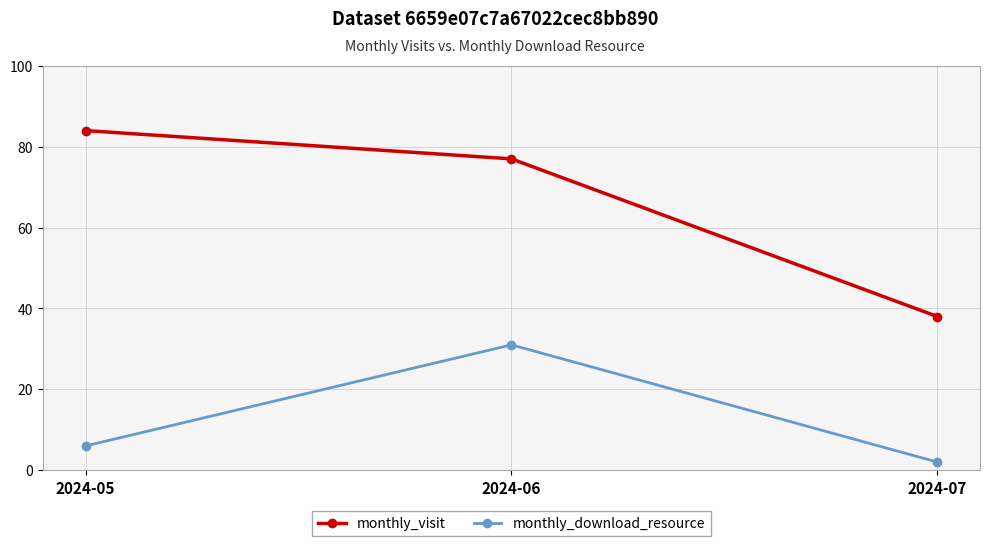

Reading left to right, transcribe all the data shown in this chart.

monthly_visit: 84	77	38
monthly_download_resource: 6	31	2